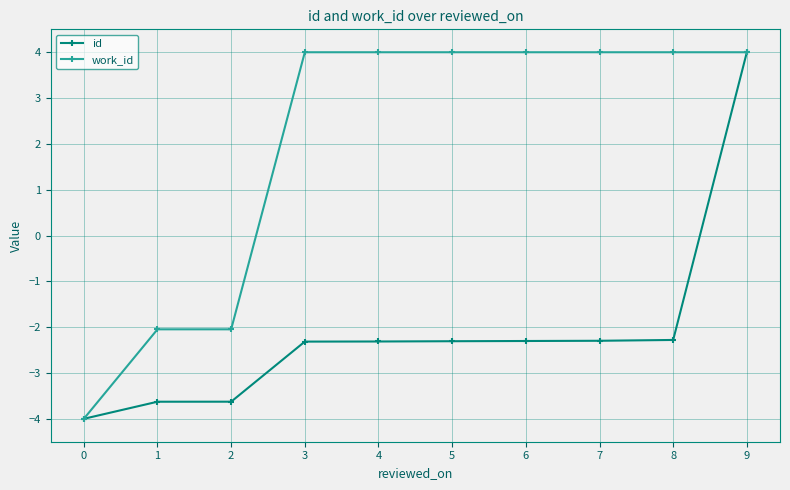

Which series has the largest total across all categories?

work_id